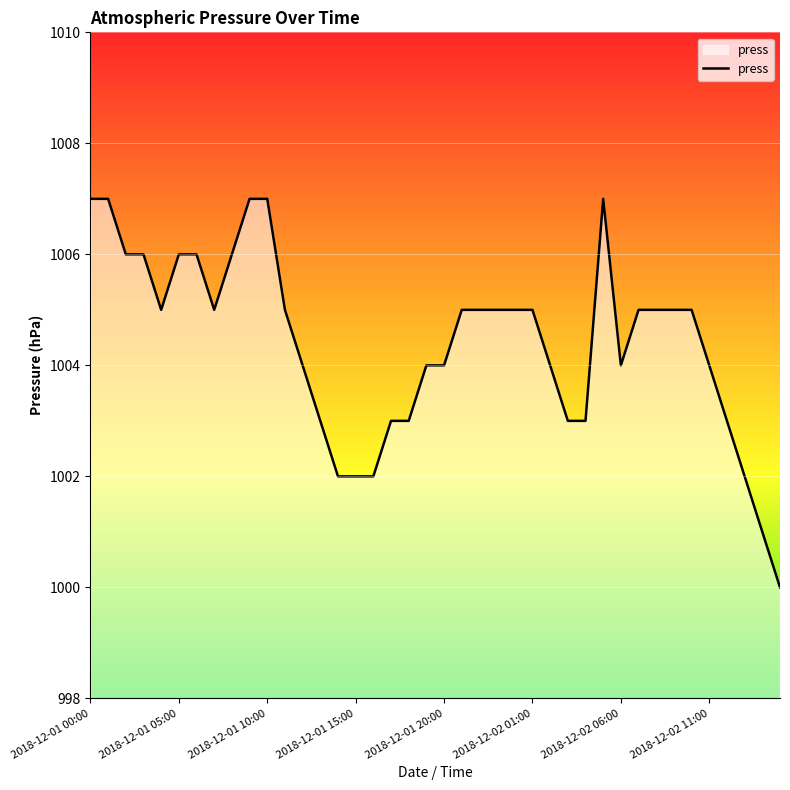

What is the smallest value displayed?

1000